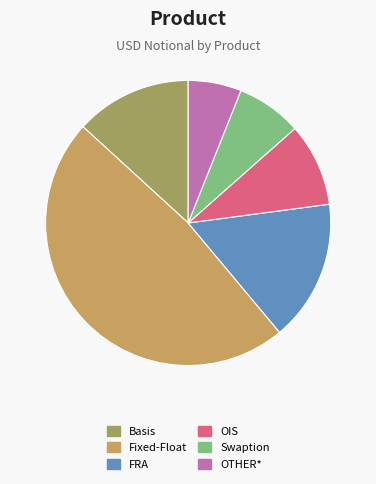

How many slices are in this pie chart?

6